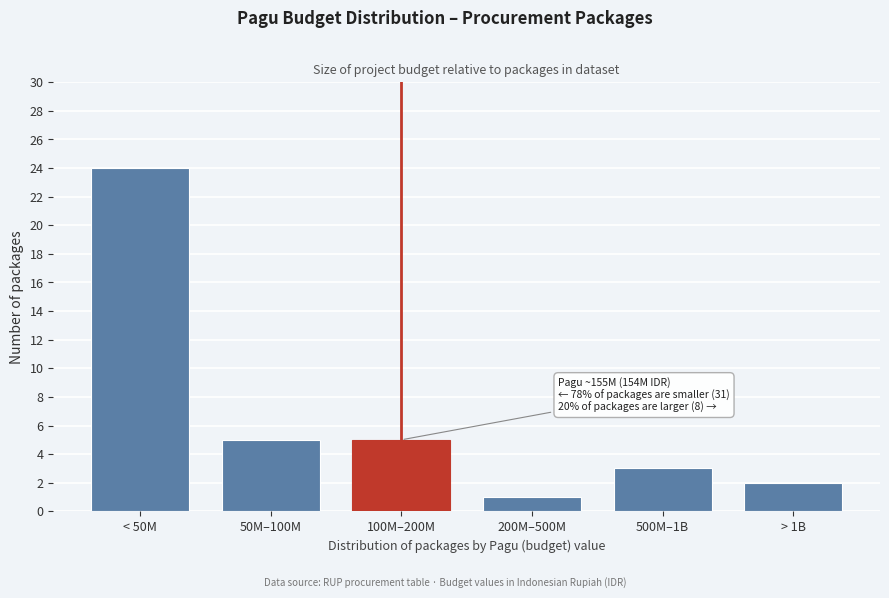

Reading left to right, extract all data points from this chart.

24	5	5	1	3	2